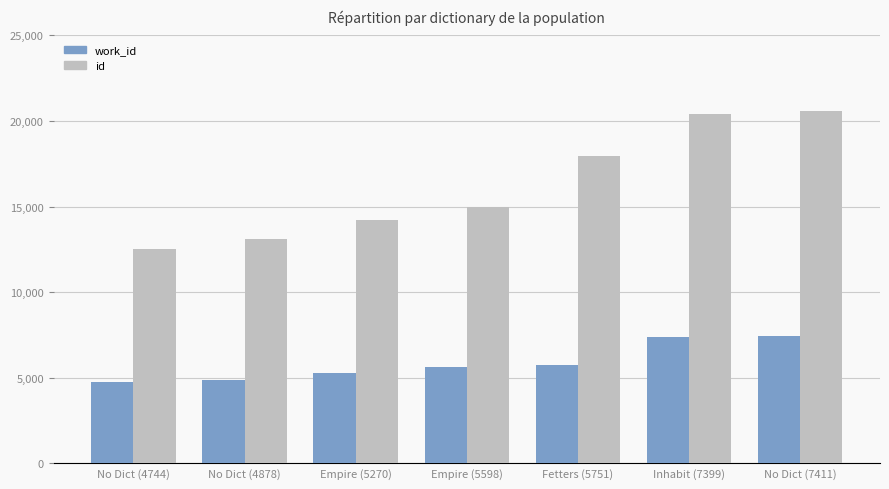

Between Fetters (5751) and Inhabit (7399), which series saw the biggest shift?

id